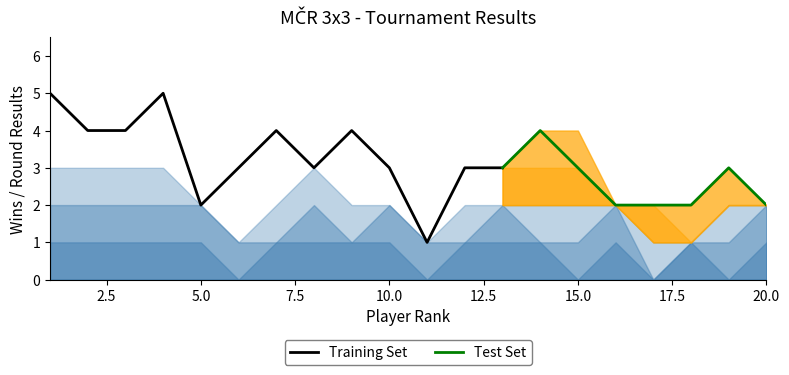

What is the value of the Round1_win point at the 2nd from the left?

1